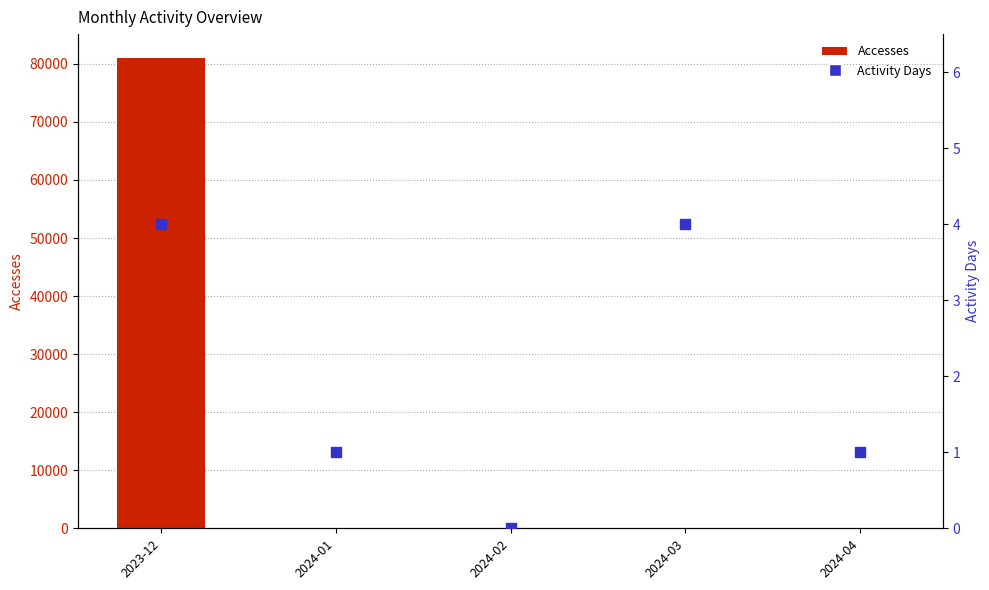

Which series reaches the maximum Y coordinate?

Accesses